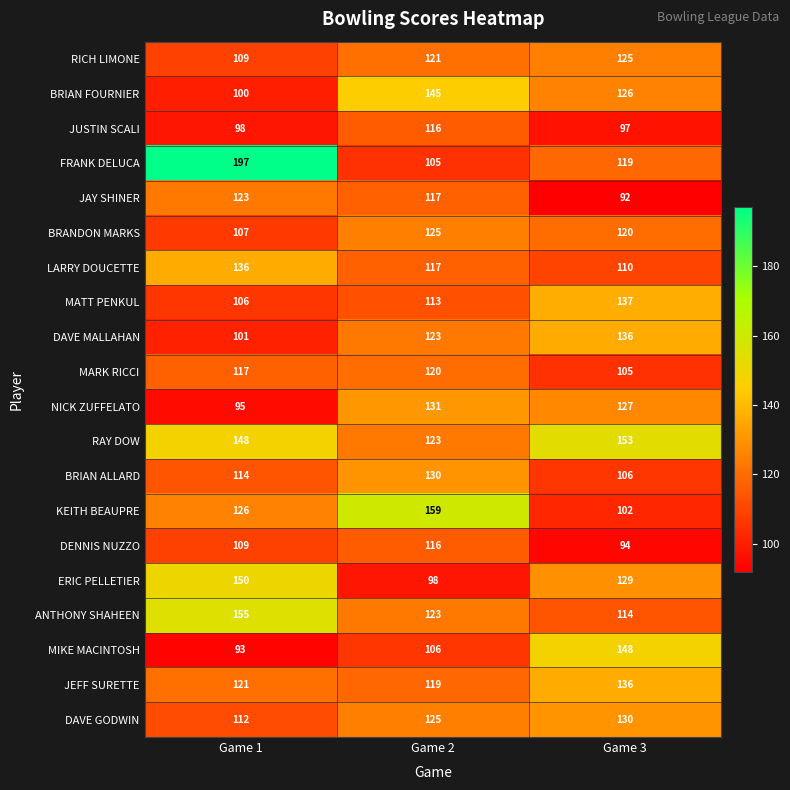

What is the difference between the highest and lowest values at Game 1?

104